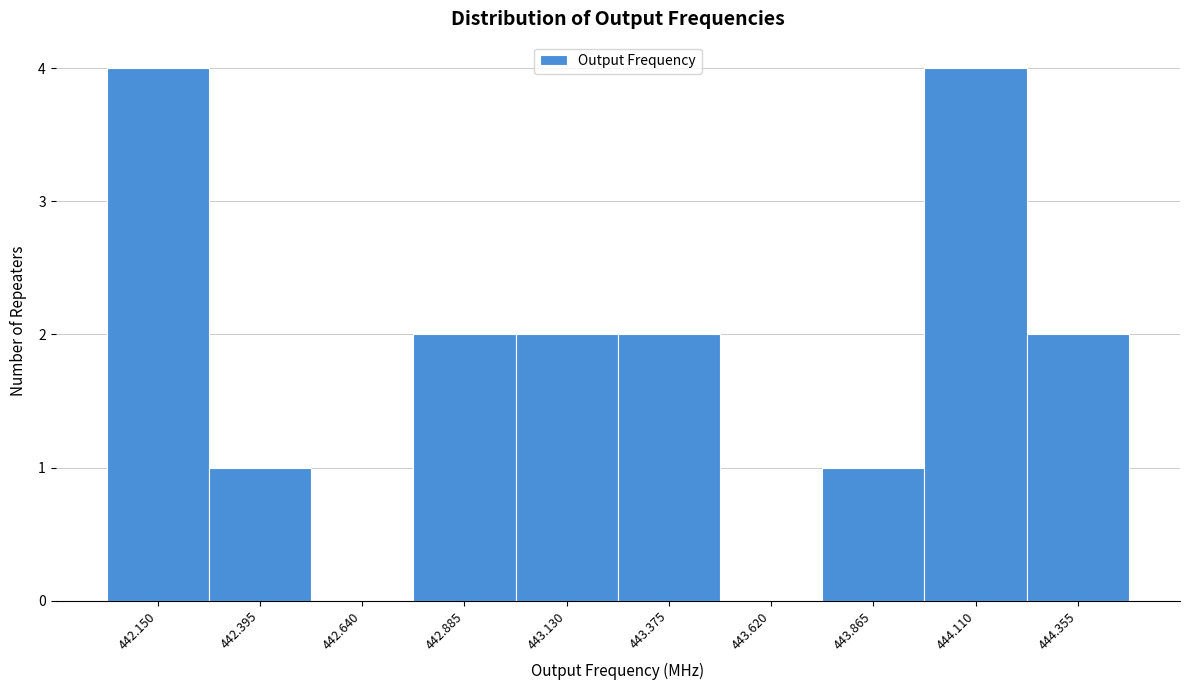

Reading right to left, transcribe all the data shown in this chart.

444.355=2	444.110=4	443.865=1	443.620=0	443.375=2	443.130=2	442.885=2	442.640=0	442.395=1	442.150=4